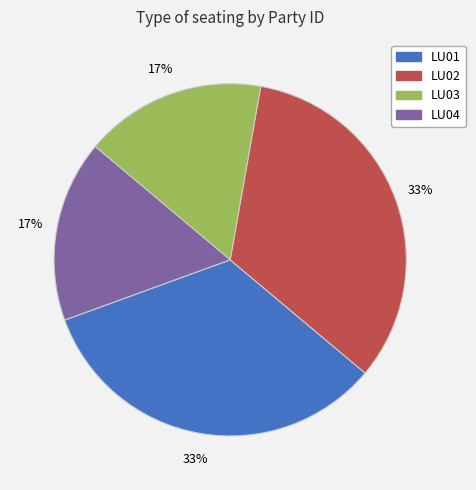

To the nearest percent, what is the combined percentage of LU01 and LU04?

50%